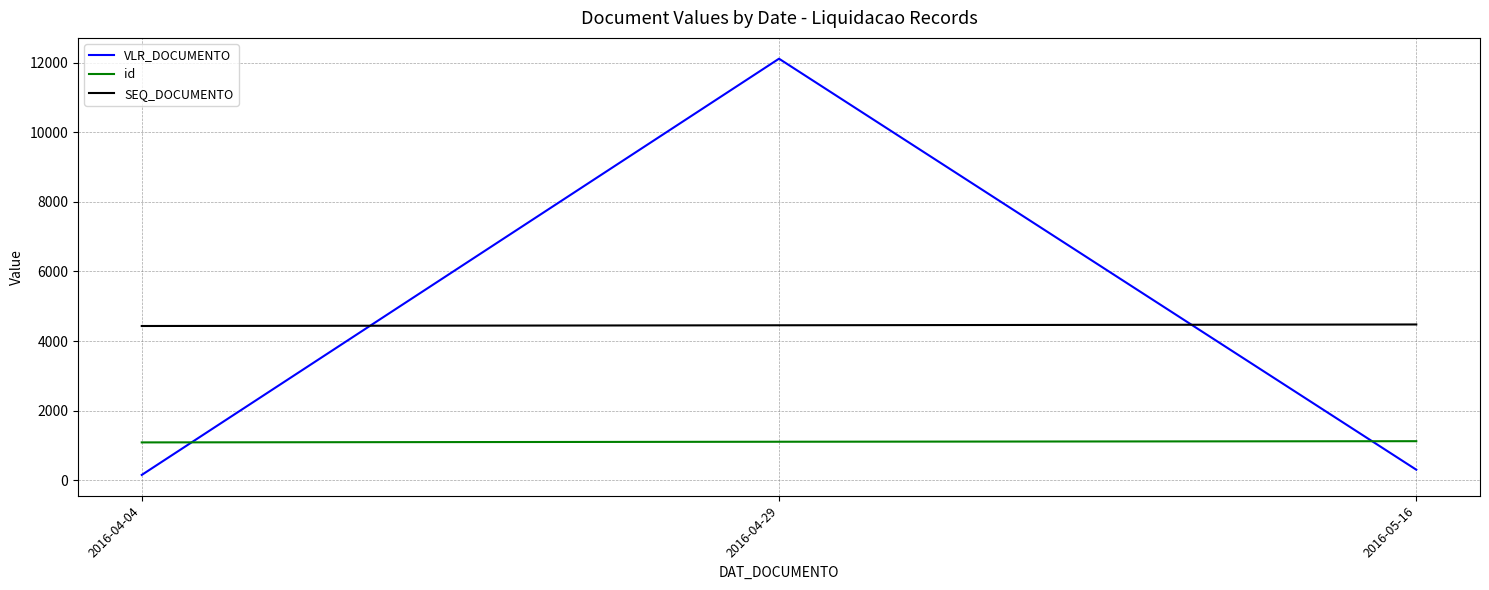

The VLR_DOCUMENTO series shows 300.0 at 2016-05-16. True or false?

True